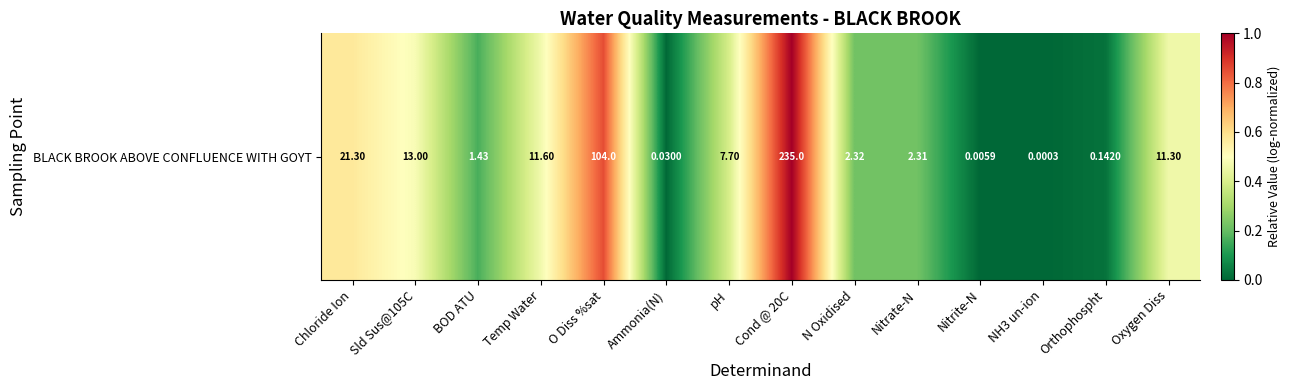

True or false: the data shows 0.5 at Temp Water.

True